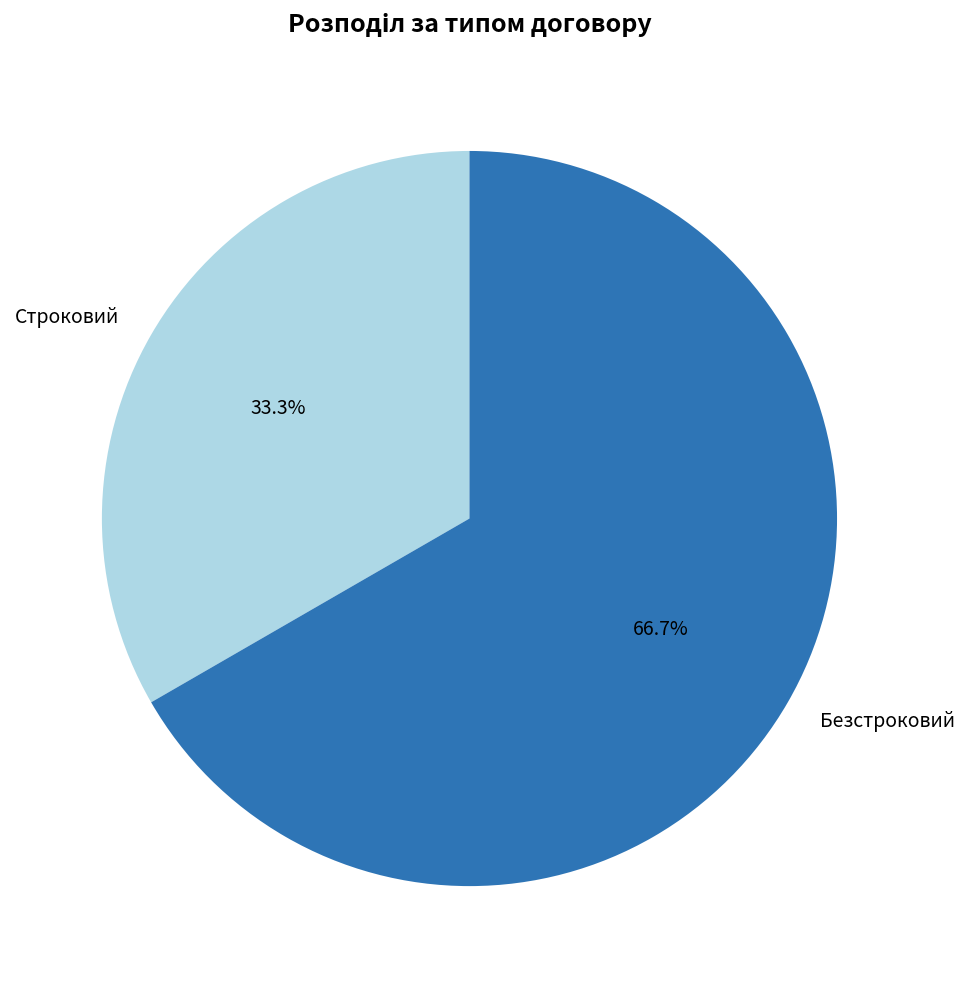

To the nearest percent, what is the difference between the largest and smallest slice percentages?

33%